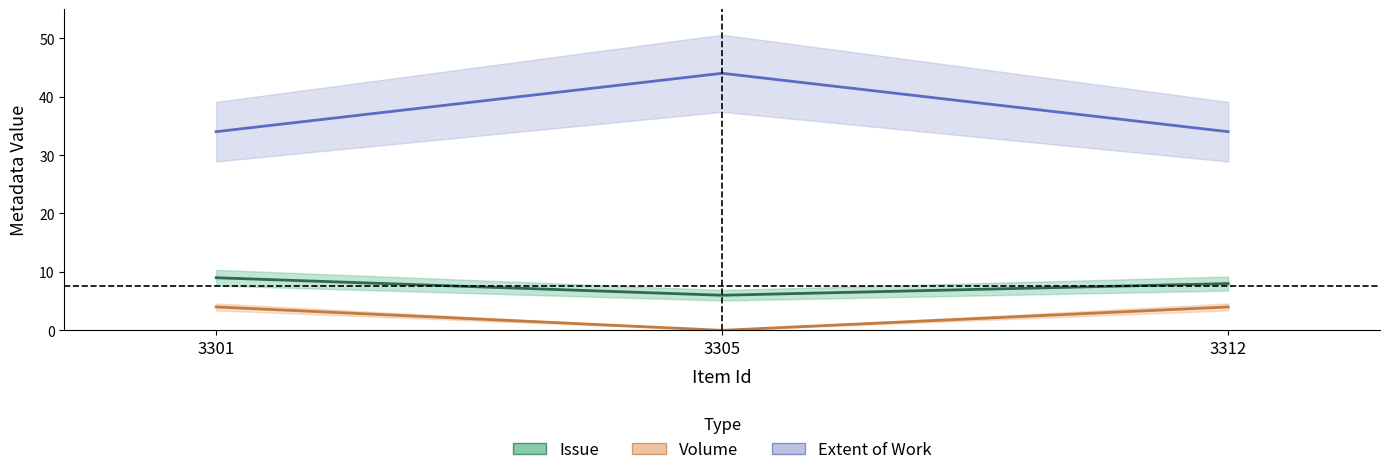

At which category is the sum across all series the highest?

3305